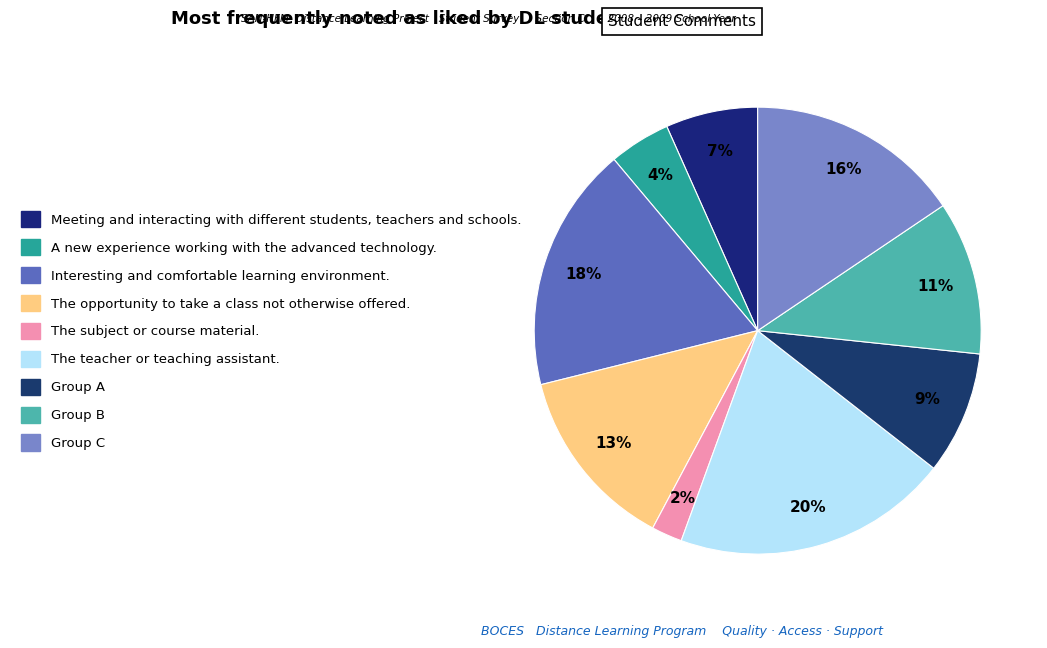

How many slices are in this pie chart?

9